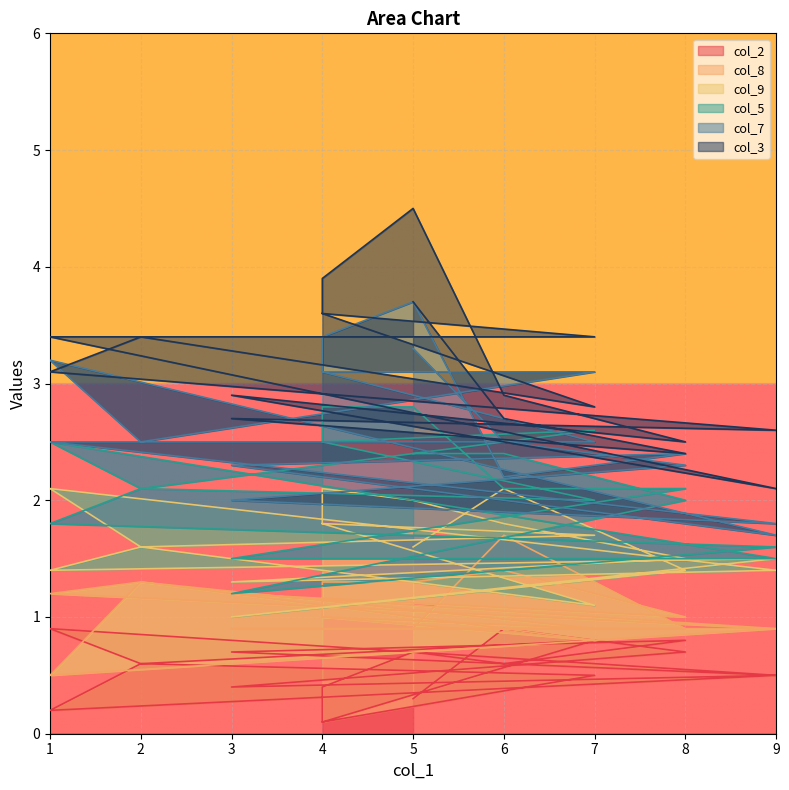

Count the number of data series in this chart.

6